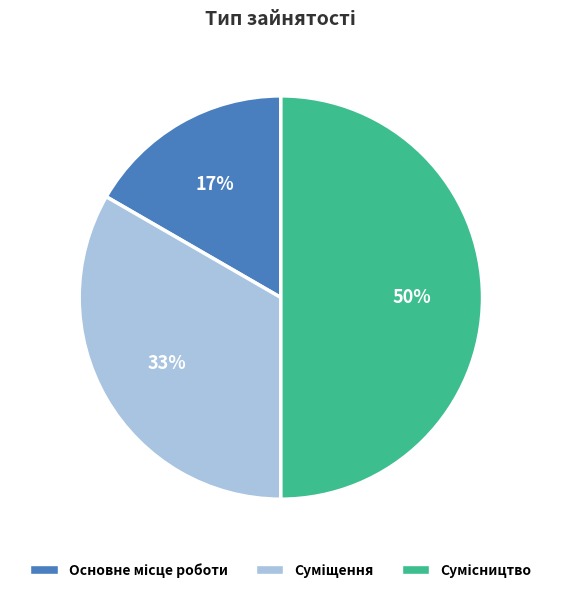

To the nearest percent, what is the average slice percentage?

33%